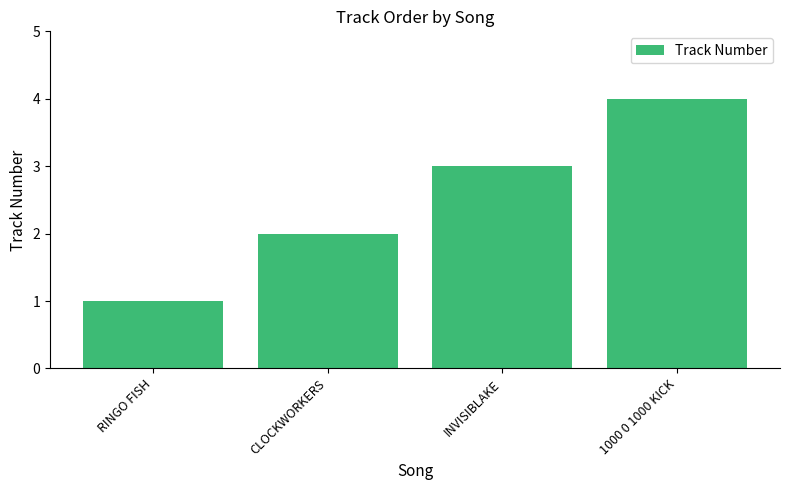

What is the label of the 3rd bar from the right?

CLOCKWORKERS